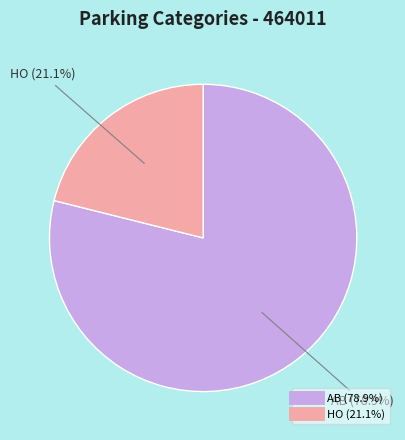

How many slices are in this pie chart?

2